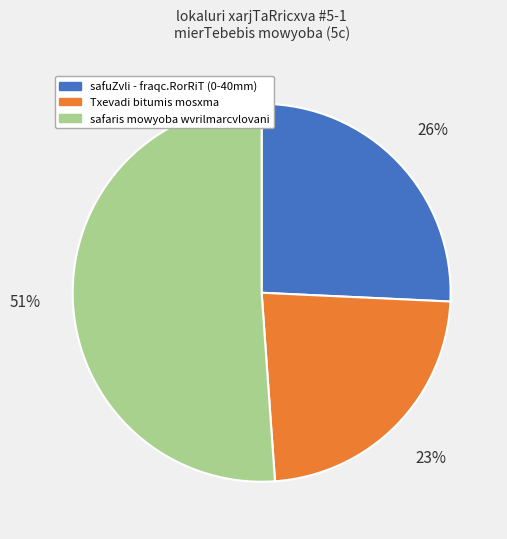

To the nearest percent, what is the average slice percentage?

33%